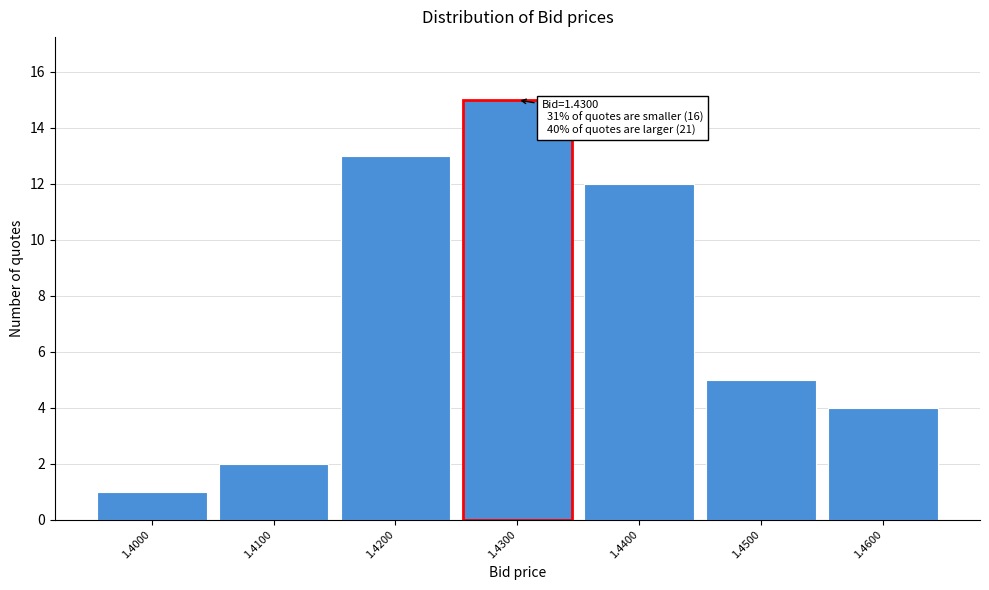

Reading left to right, extract all data points from this chart.

1.4000=1	1.4100=2	1.4200=13	1.4300=15	1.4400=12	1.4500=5	1.4600=4